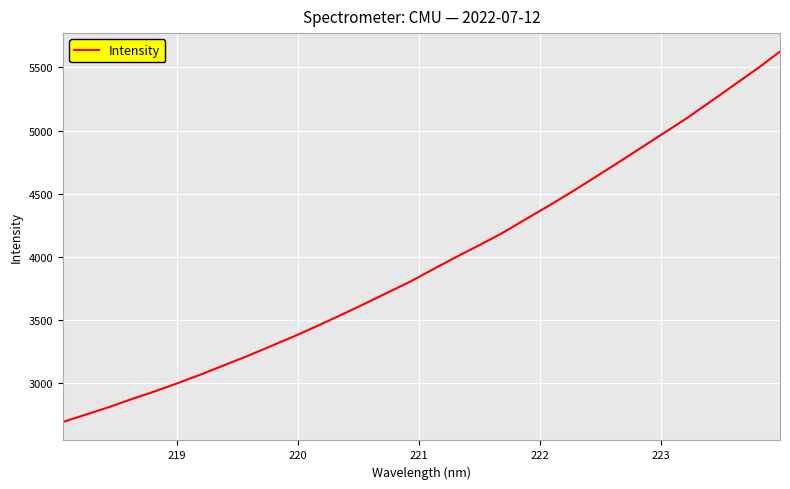

What is the difference between the maximum and minimum values?

2929.6